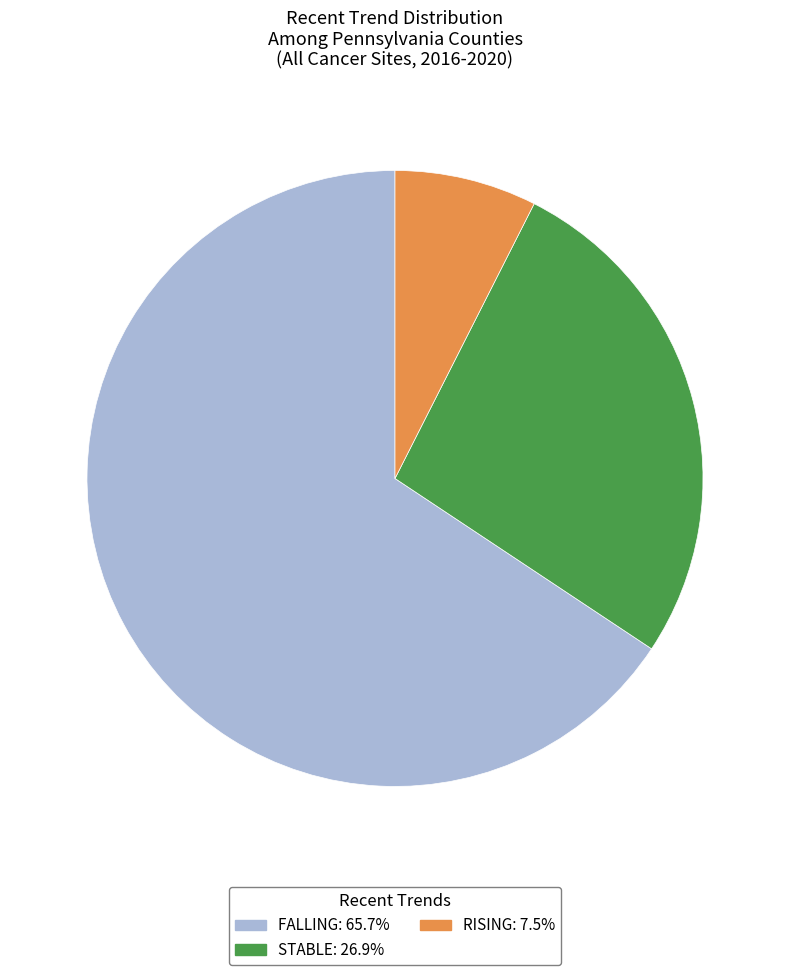

Is there a majority slice in this chart?

Yes